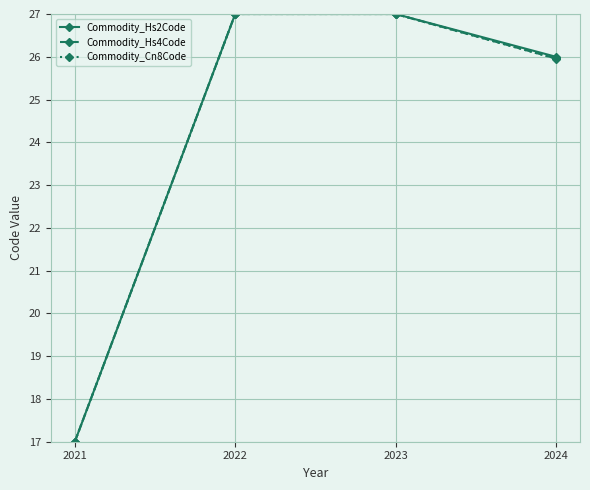

What is the value of the Commodity_Hs2Code point at the 4th from the left?

26.0